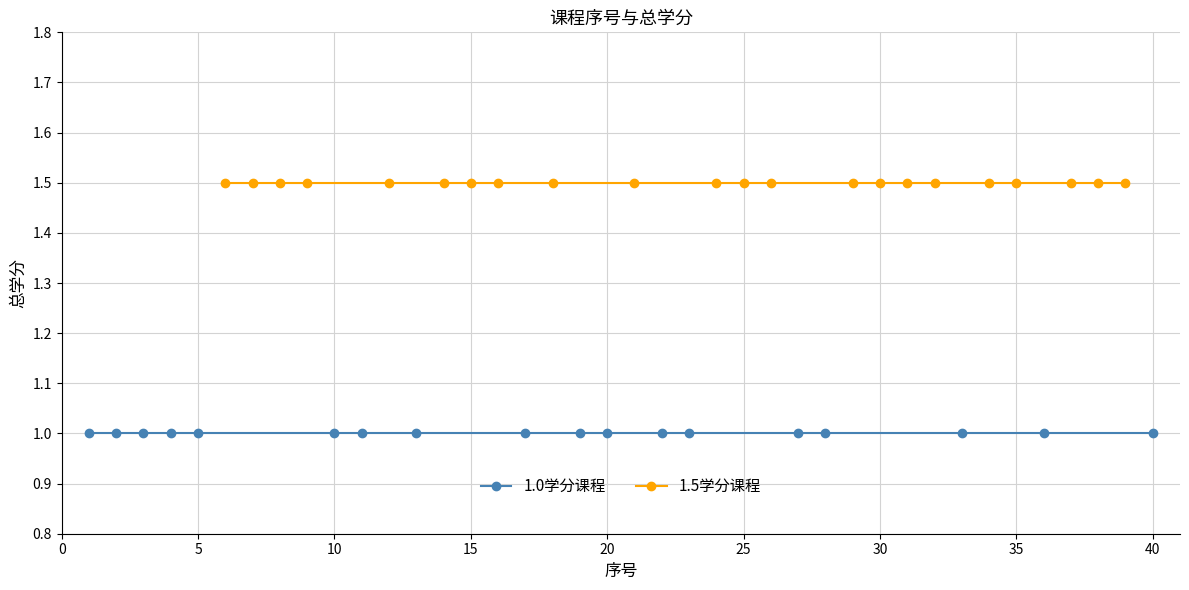

At 19, list the series in order from largest to smallest.

1.5学分课程, 1.0学分课程